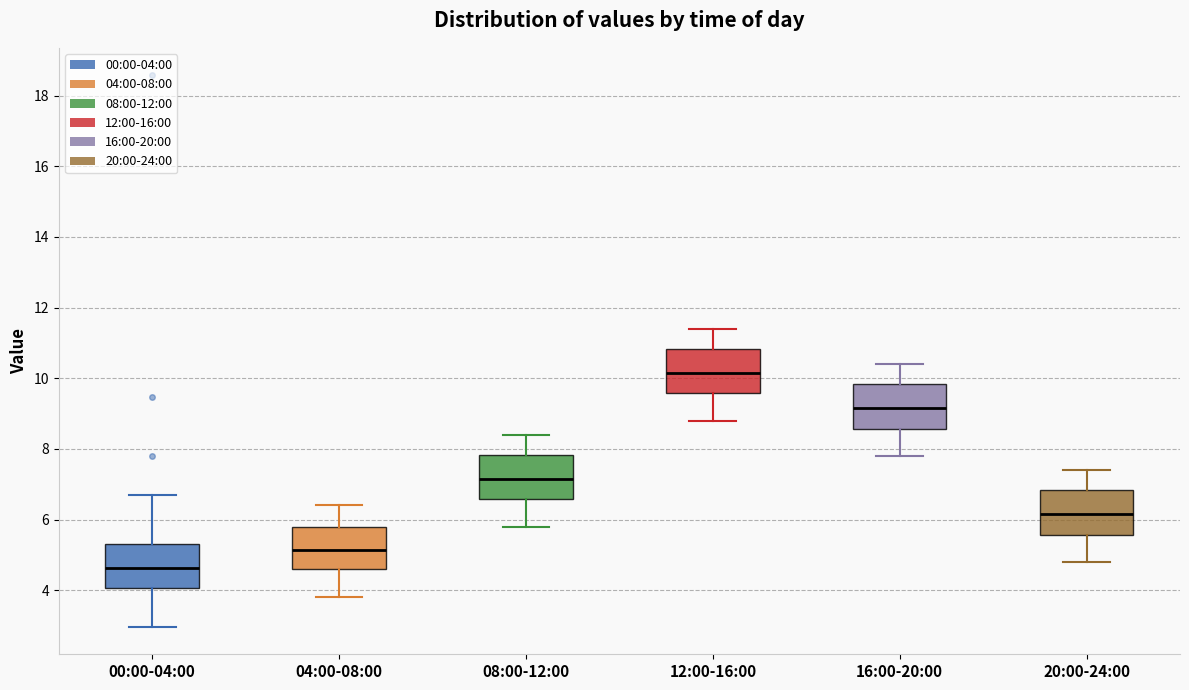

Which box's median line is the highest?

12:00-16:00